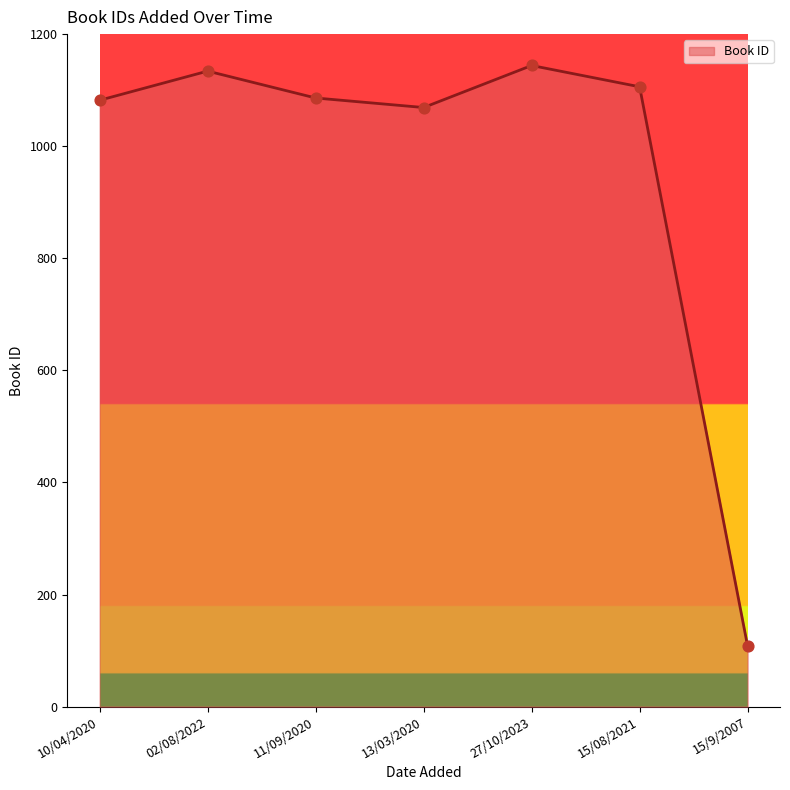

Between 15/9/2007 and 02/08/2022, which is larger?

02/08/2022